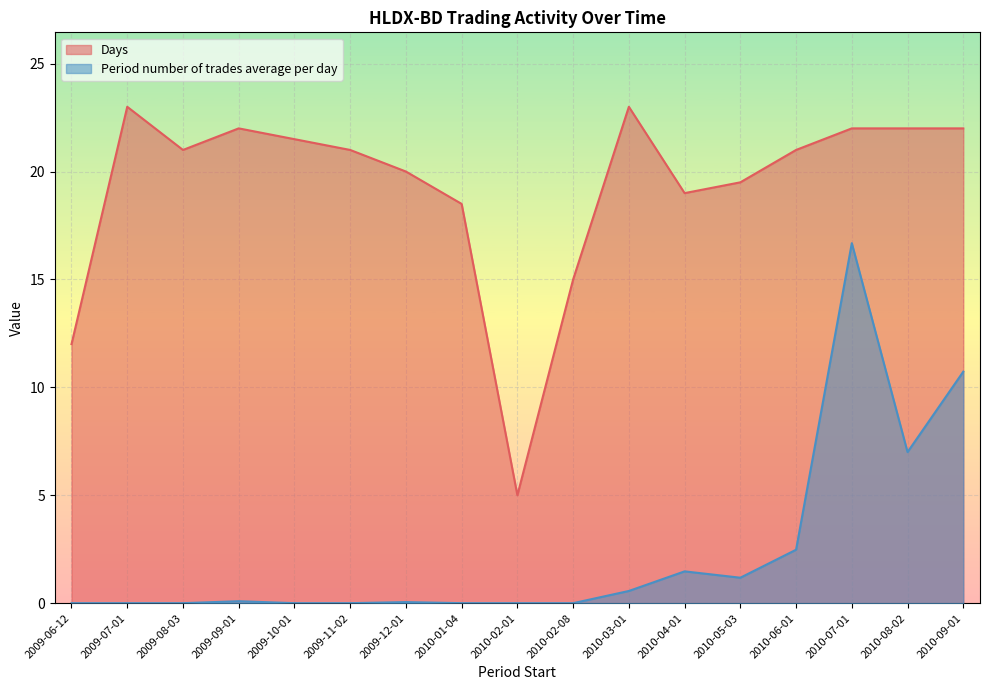

Read the Period number of trades average per day value at 2010-05-03.

1.2